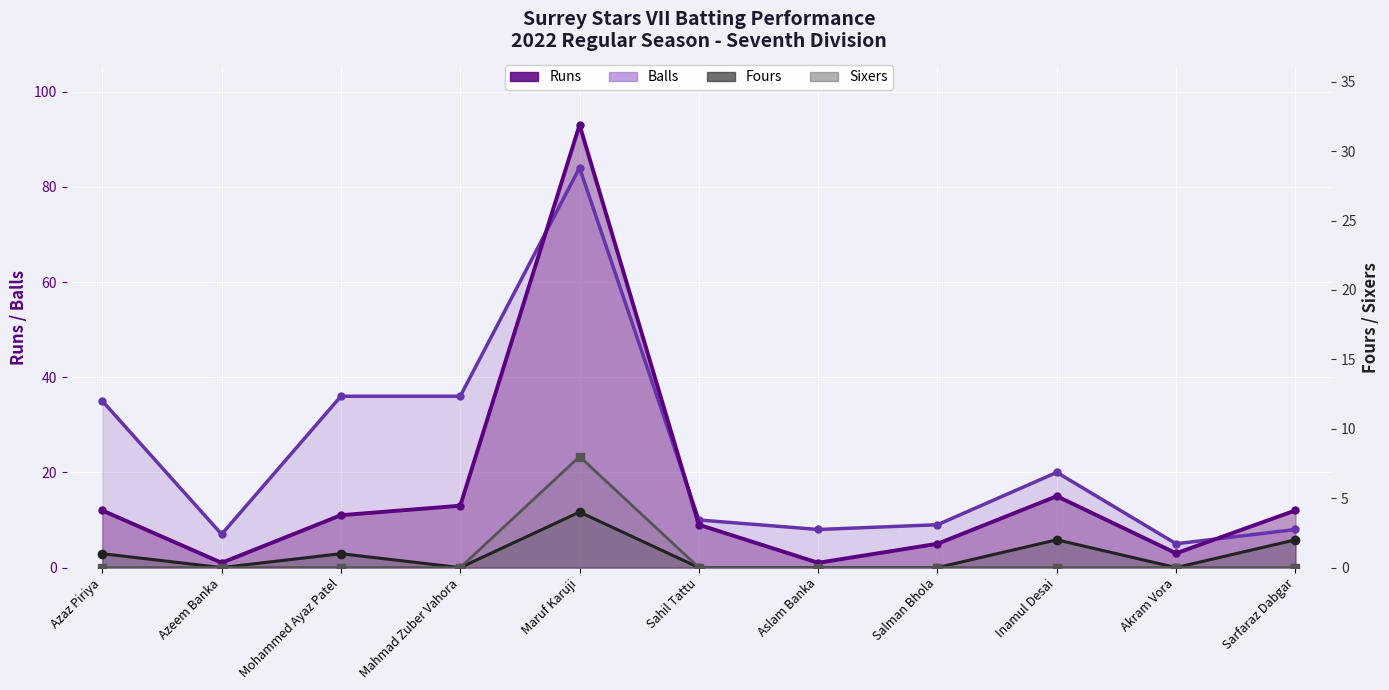

Reading left to right, transcribe all the data shown in this chart.

Balls: 35	7	36	36	84	10	8	9	20	5	8
Runs: 12	1	11	13	93	9	1	5	15	3	12
Fours: 1	0	1	0	4	0	0	0	2	0	2
Sixers: 0	0	0	0	8	0	0	0	0	0	0